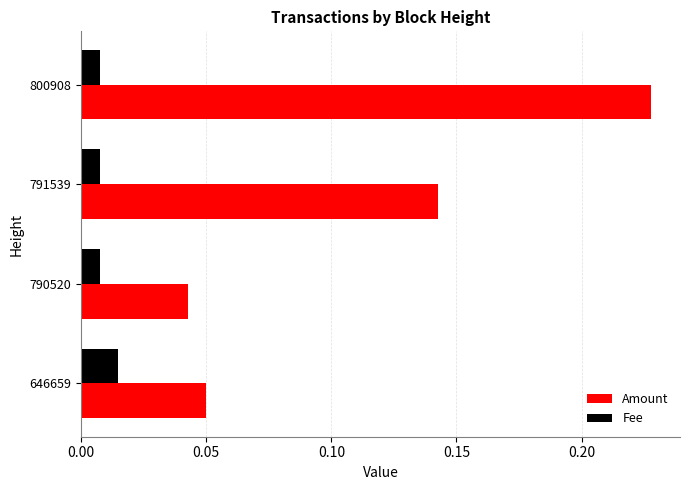

At which category is the sum across all series the highest?

800908